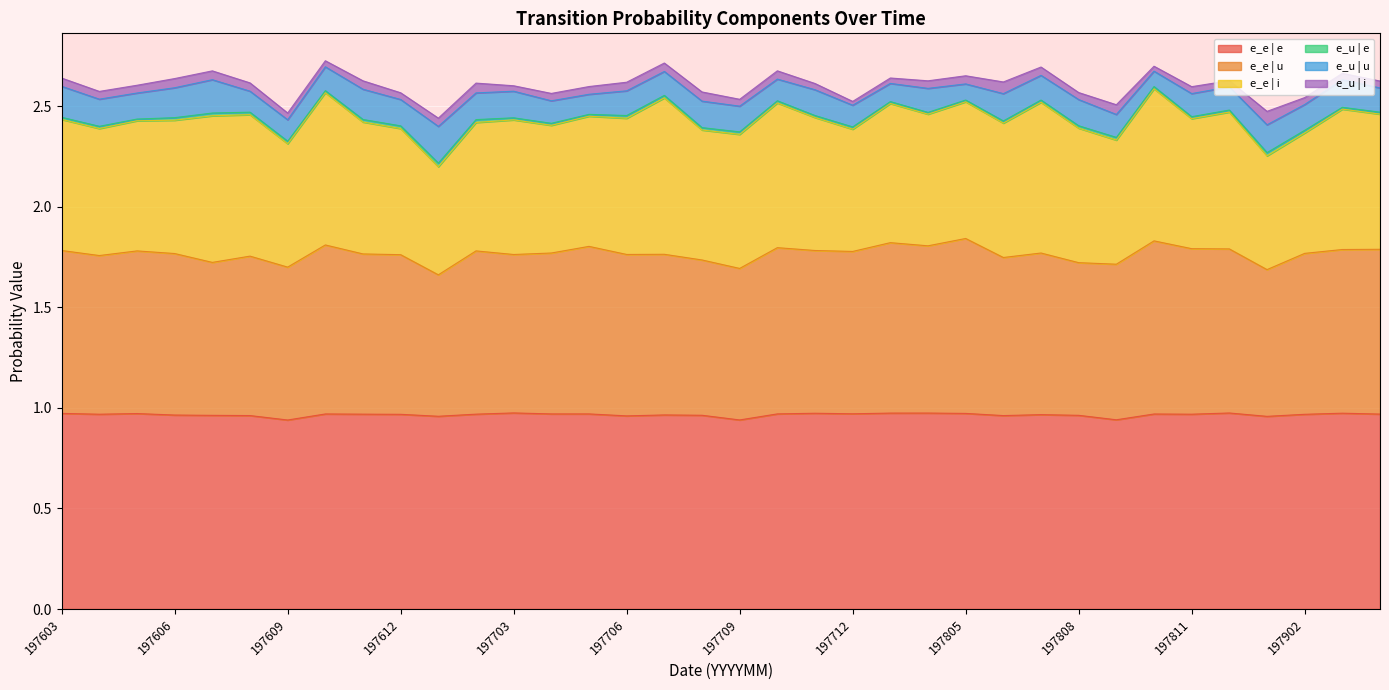

Reading right to left, list all the values displayed in this chart.

e_e | e: 1.0	1.0	1.0	1.0	1.0	1.0	1.0	0.9	1.0	1.0	1.0	1.0	1.0	1.0	1.0	1.0	1.0	0.9	1.0	1.0	1.0	1.0	1.0	1.0	1.0	1.0	1.0	1.0	1.0	0.9	1.0	1.0	1.0	1.0	1.0	1.0
e_e | u: 0.8	0.8	0.8	0.7	0.8	0.8	0.9	0.8	0.8	0.8	0.8	0.9	0.8	0.8	0.8	0.8	0.8	0.8	0.8	0.8	0.8	0.8	0.8	0.8	0.8	0.7	0.8	0.8	0.8	0.8	0.8	0.8	0.8	0.8	0.8	0.8
e_e | i: 0.7	0.7	0.6	0.6	0.7	0.6	0.8	0.6	0.7	0.7	0.7	0.7	0.7	0.7	0.6	0.7	0.7	0.7	0.6	0.8	0.7	0.6	0.6	0.7	0.6	0.5	0.6	0.7	0.8	0.6	0.7	0.7	0.7	0.6	0.6	0.7
e_u | e: 0.0	0.0	0.0	0.0	0.0	0.0	0.0	0.0	0.0	0.0	0.0	0.0	0.0	0.0	0.0	0.0	0.0	0.0	0.0	0.0	0.0	0.0	0.0	0.0	0.0	0.0	0.0	0.0	0.0	0.0	0.0	0.0	0.0	0.0	0.0	0.0
e_u | u: 0.1	0.1	0.1	0.1	0.1	0.1	0.1	0.1	0.1	0.1	0.1	0.1	0.1	0.1	0.1	0.1	0.1	0.1	0.1	0.1	0.1	0.1	0.1	0.1	0.1	0.2	0.1	0.2	0.1	0.1	0.1	0.2	0.1	0.1	0.1	0.2
e_u | i: 0.0	0.0	0.0	0.1	0.0	0.0	0.0	0.0	0.0	0.0	0.1	0.0	0.0	0.0	0.0	0.0	0.0	0.0	0.0	0.0	0.0	0.0	0.0	0.0	0.0	0.0	0.0	0.0	0.0	0.0	0.0	0.0	0.0	0.0	0.0	0.0